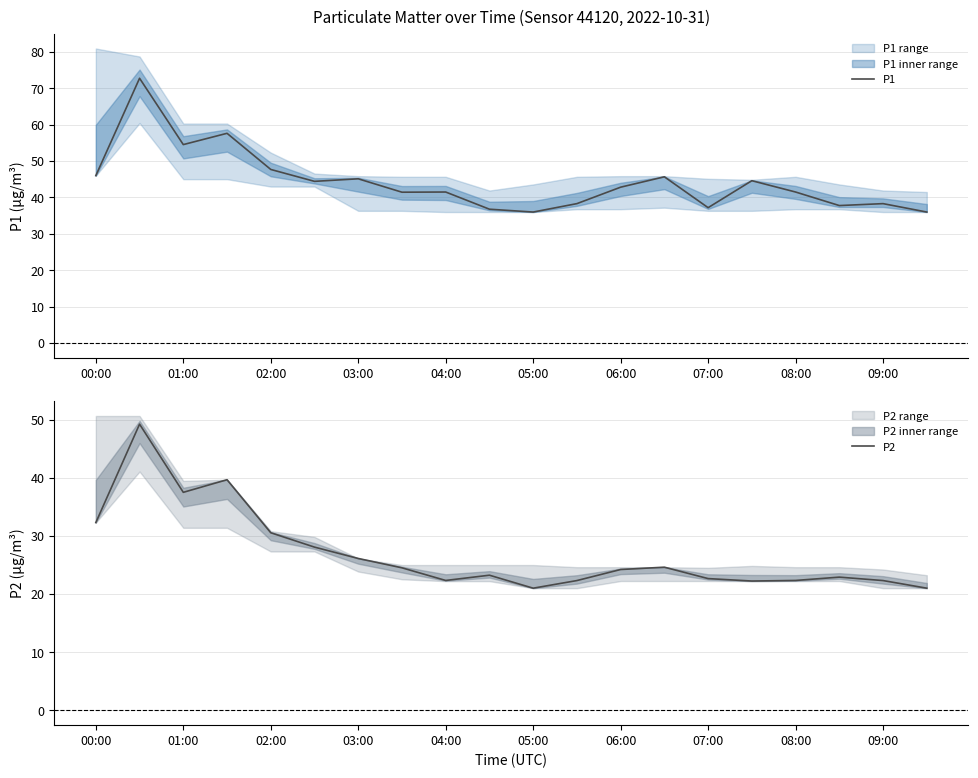

True or false: P2 and P1 cross at least once.

False